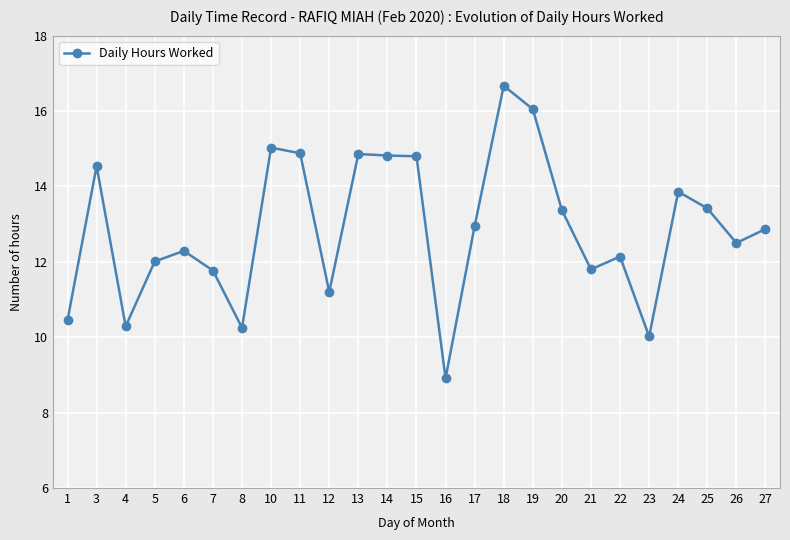

How many series are shown in this chart?

1